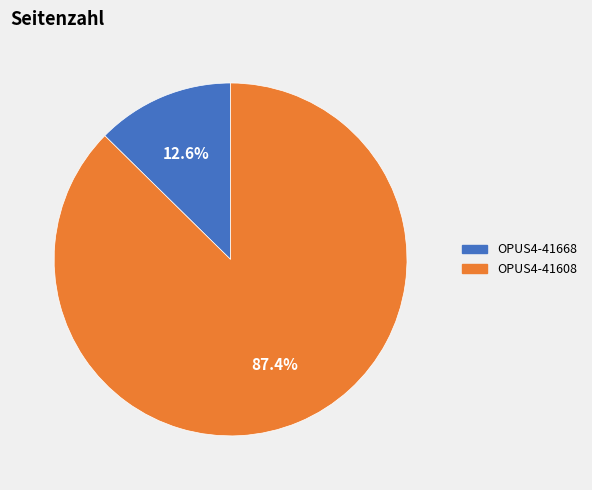

What is the smallest slice in the pie chart?

OPUS4-41668